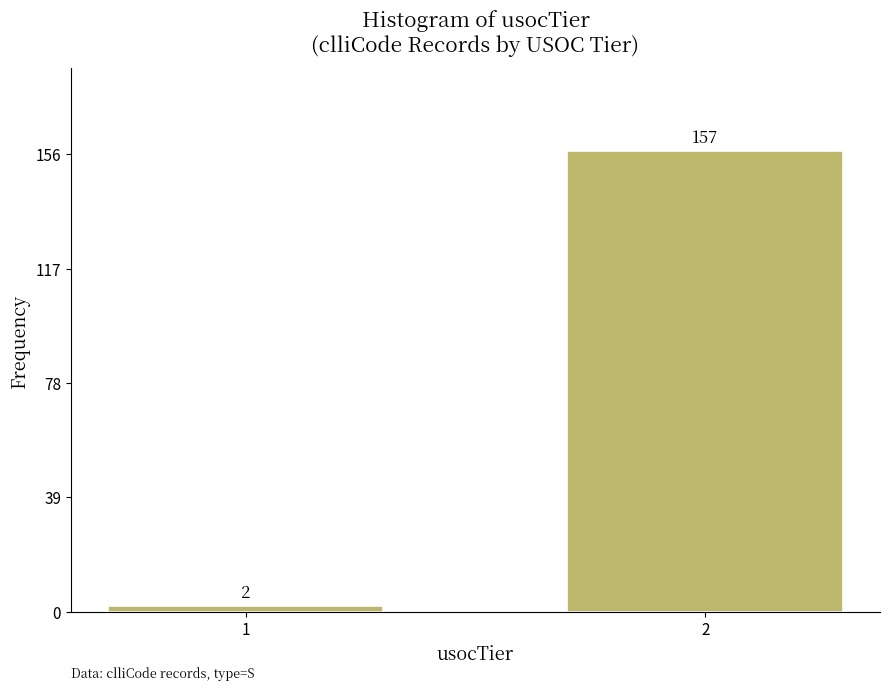

Reading left to right, transcribe all the data shown in this chart.

1=2	2=157